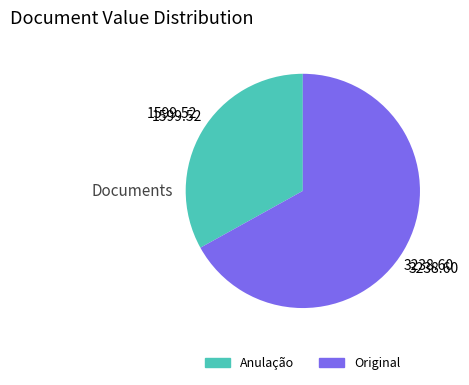

Is there a majority slice in this chart?

Yes